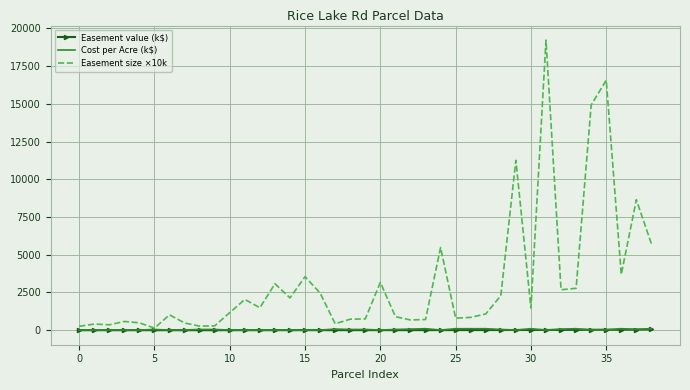

Which series has the largest total across all categories?

Easement size ×10k